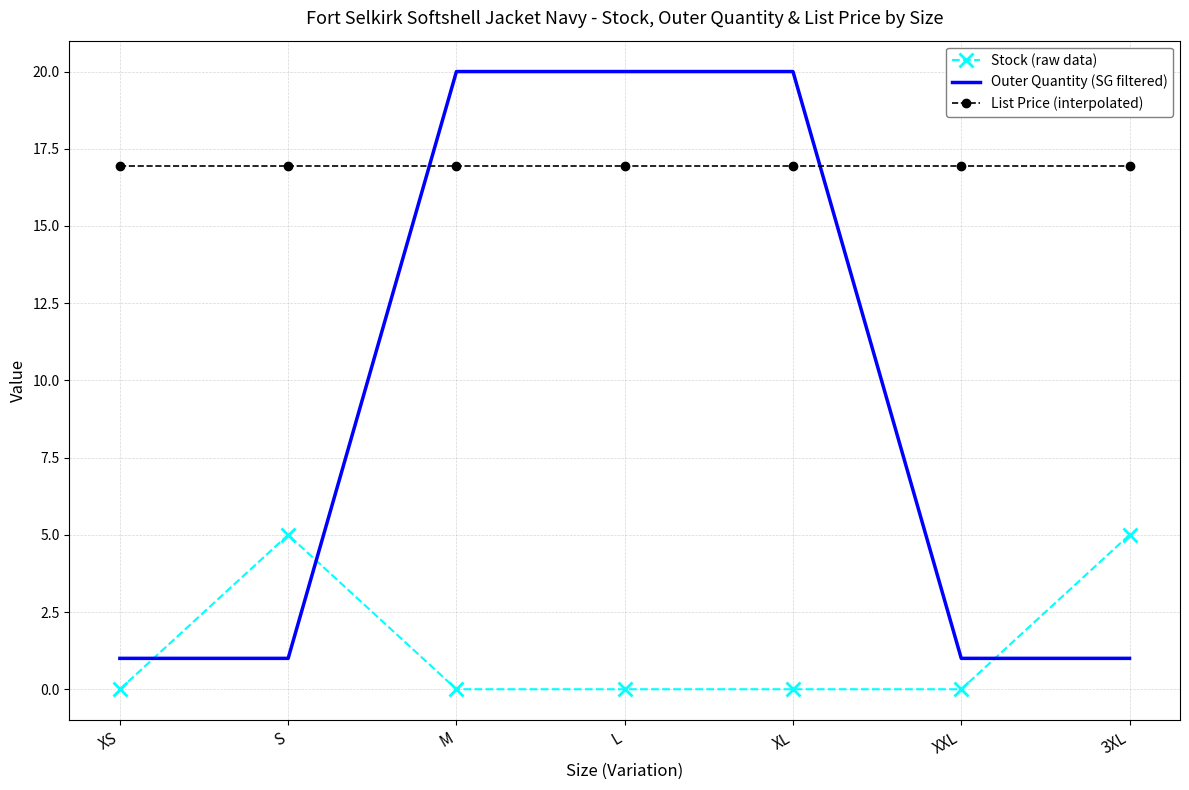

What position from the right is XS?

7